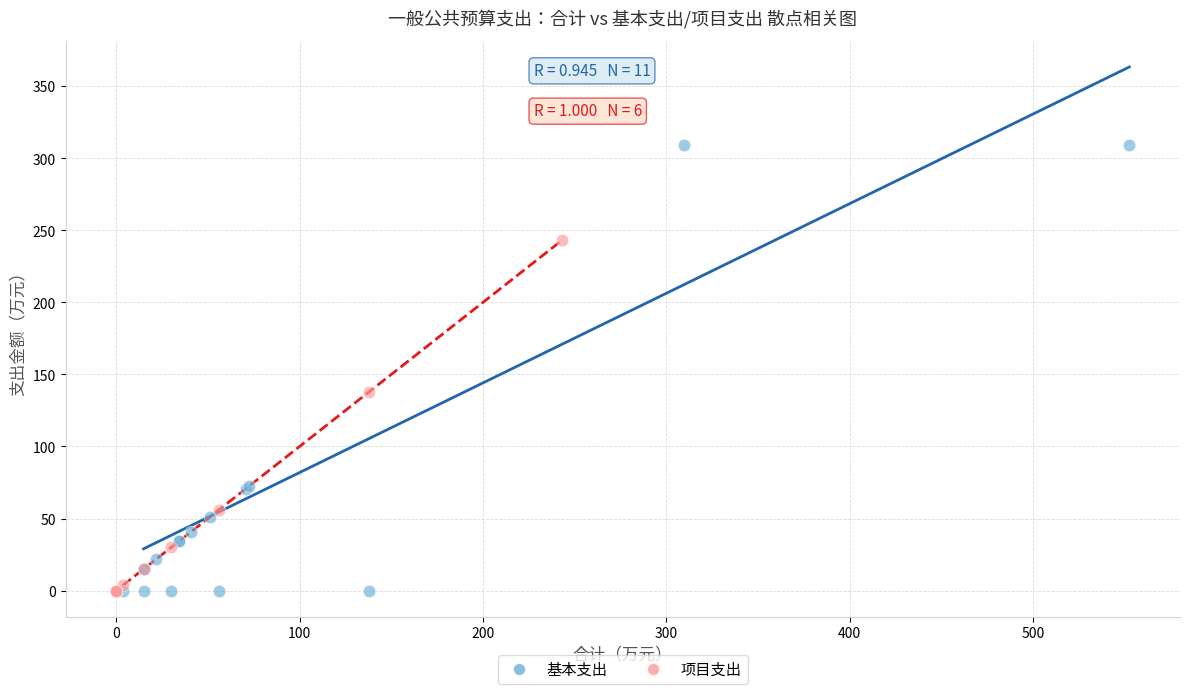

What are all the series names shown in the legend?

基本支出, 项目支出